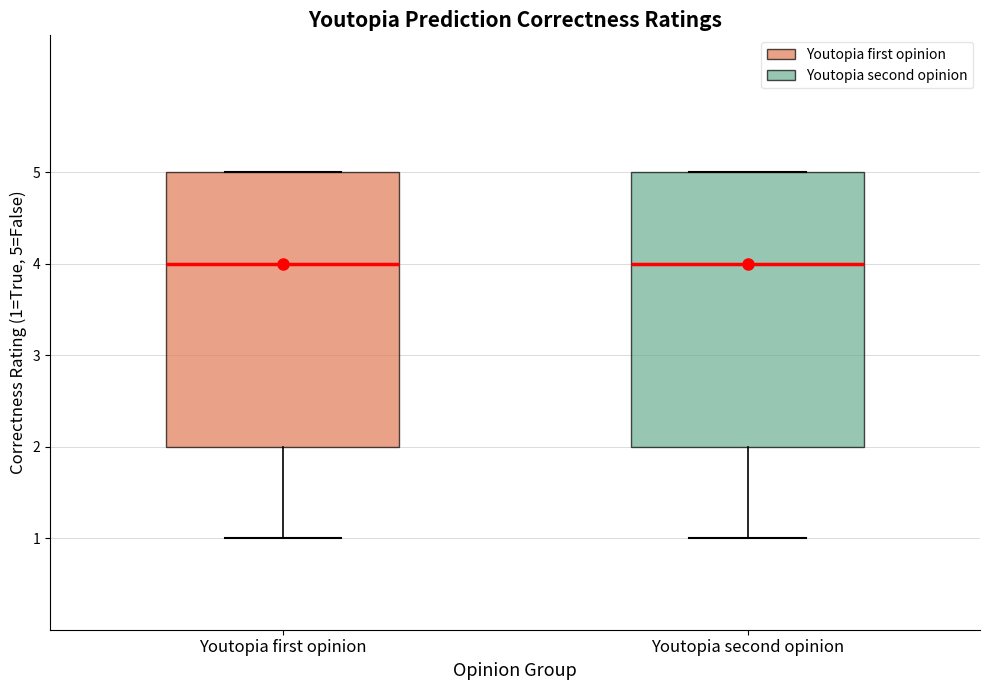

Reading left to right, read every box against the y-axis: the position of its median line, the range the box covers, and the ends of its whiskers. The values are not printed on the chart, so give them approximately, as read against the axis.

Youtopia first opinion: median 4, box 2 to 5, whiskers 1 to 5
Youtopia second opinion: median 4, box 2 to 5, whiskers 1 to 5